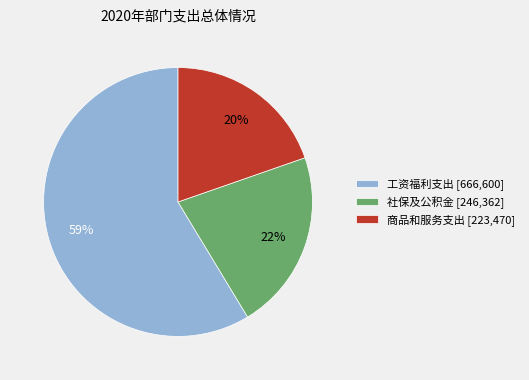

What is the ratio of the value at 商品和服务支出 [223,470] to the value at 工资福利支出 [666,600]?

0.3